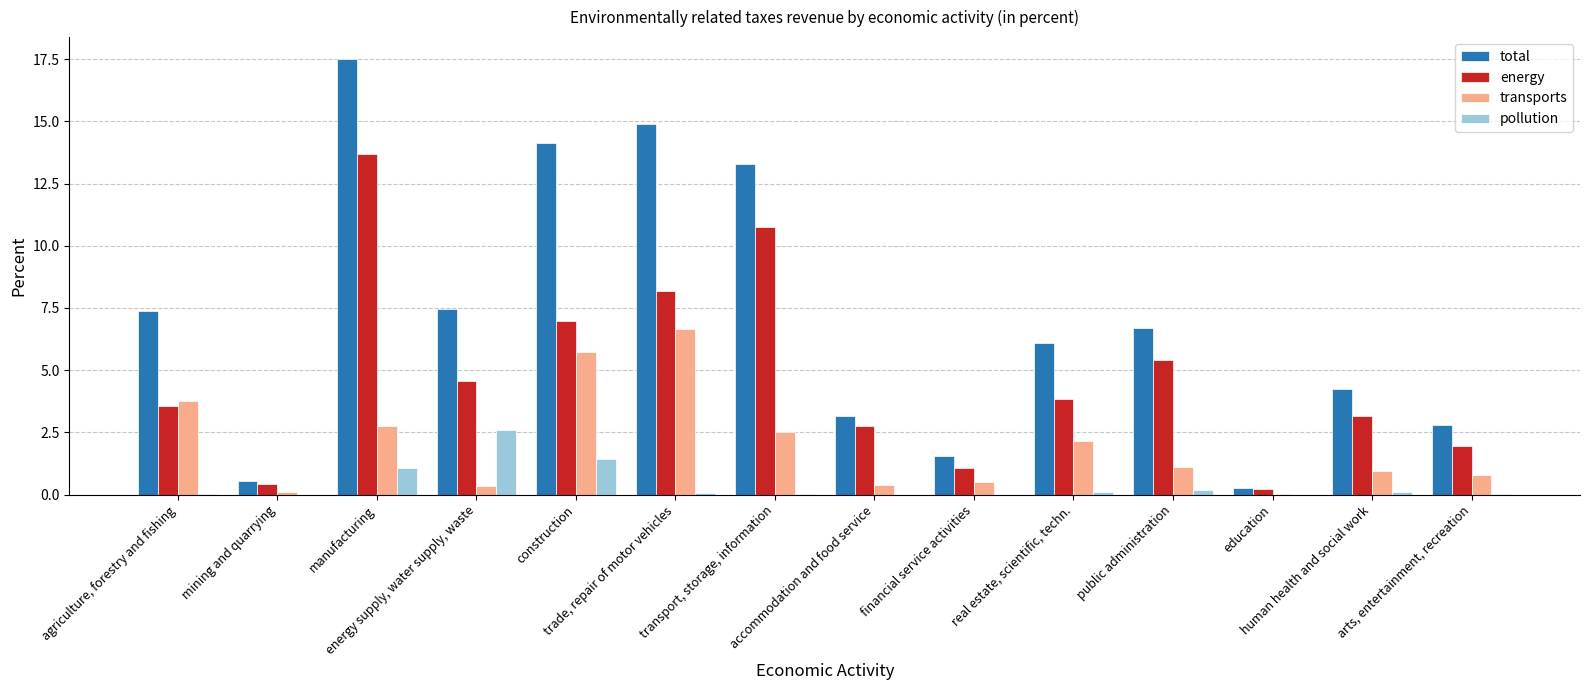

What is the sum of all total values?

100.0